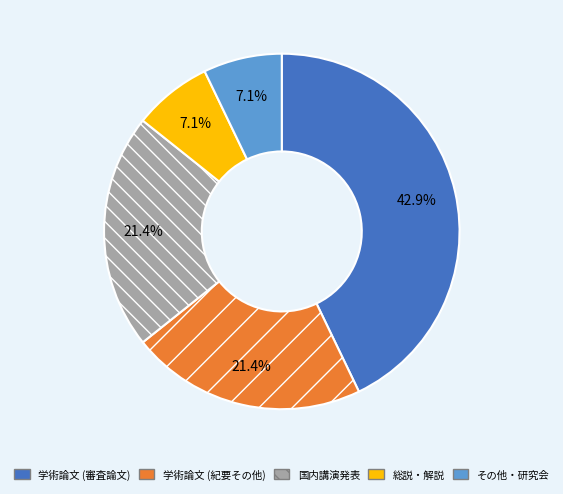

What is the largest slice in the pie chart?

学術論文 (審査論文)